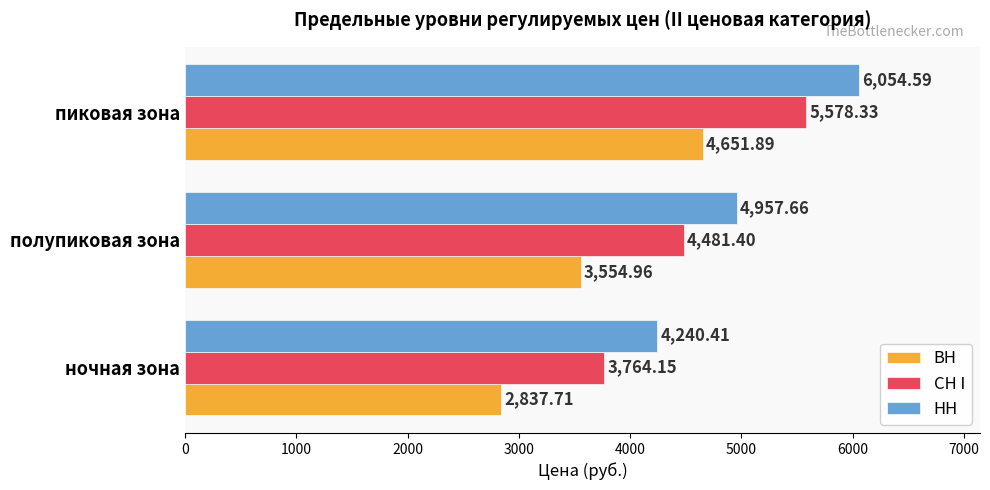

List the series in order of their overall mean, highest first.

НН, СН I, ВН